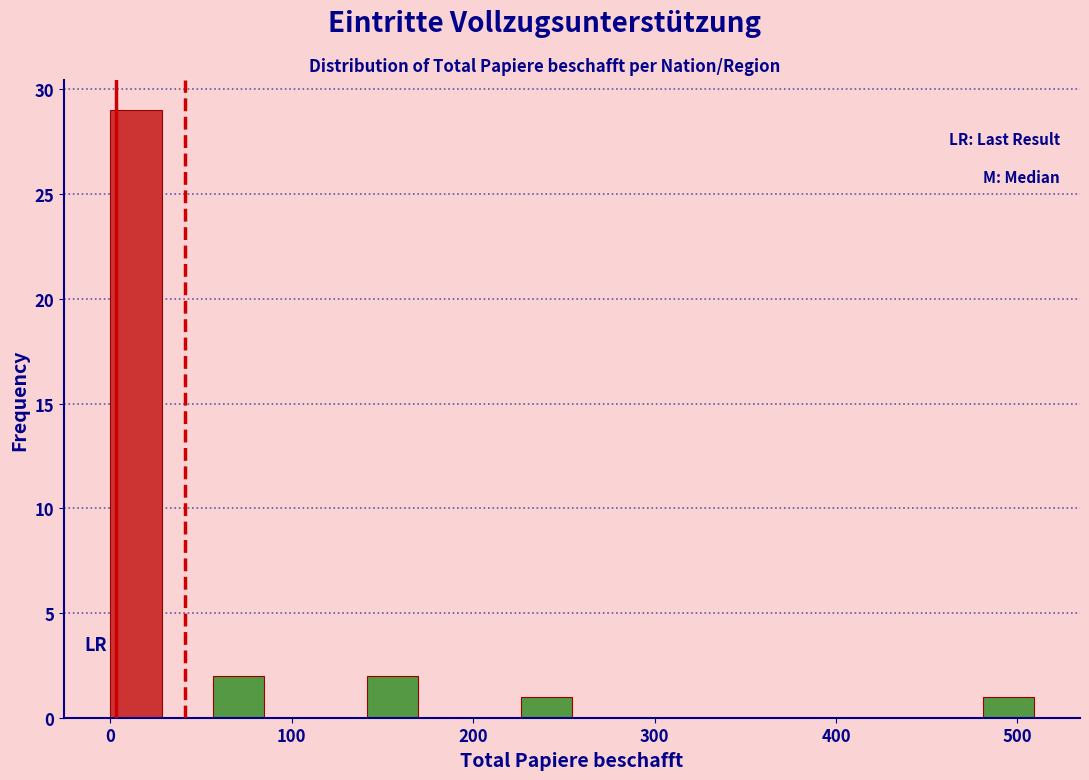

Around what value on the x-axis is the tallest bar? Give the approximate position of its centre, as read against the axis.

10